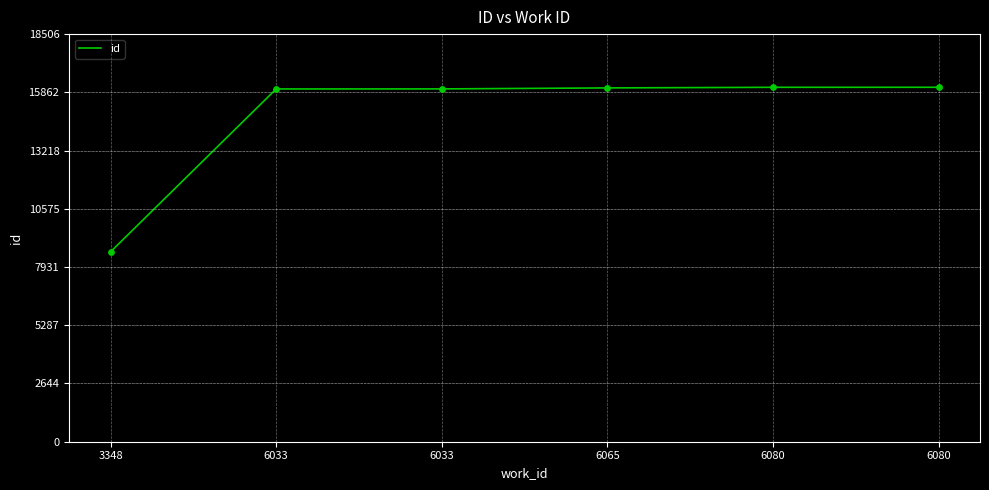

Approximately how many times larger is the value at 6080 compared to 6080?

1.0